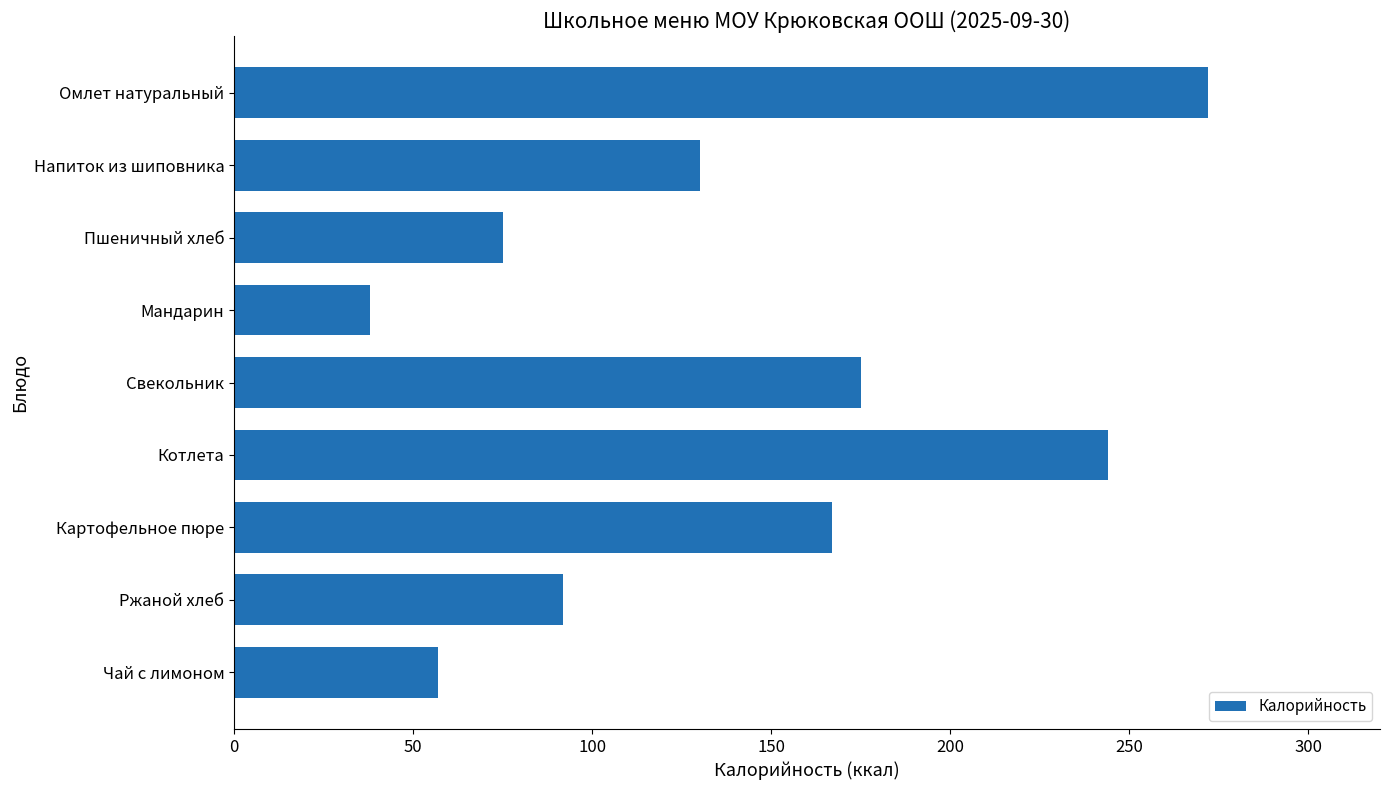

Reading top to bottom, extract all data points from this chart.

Омлет натуральный=272	Напиток из шиповника=130	Пшеничный хлеб=75	Мандарин=38	Свекольник=175	Котлета=244	Картофельное пюре=167	Ржаной хлеб=92	Чай с лимоном=57